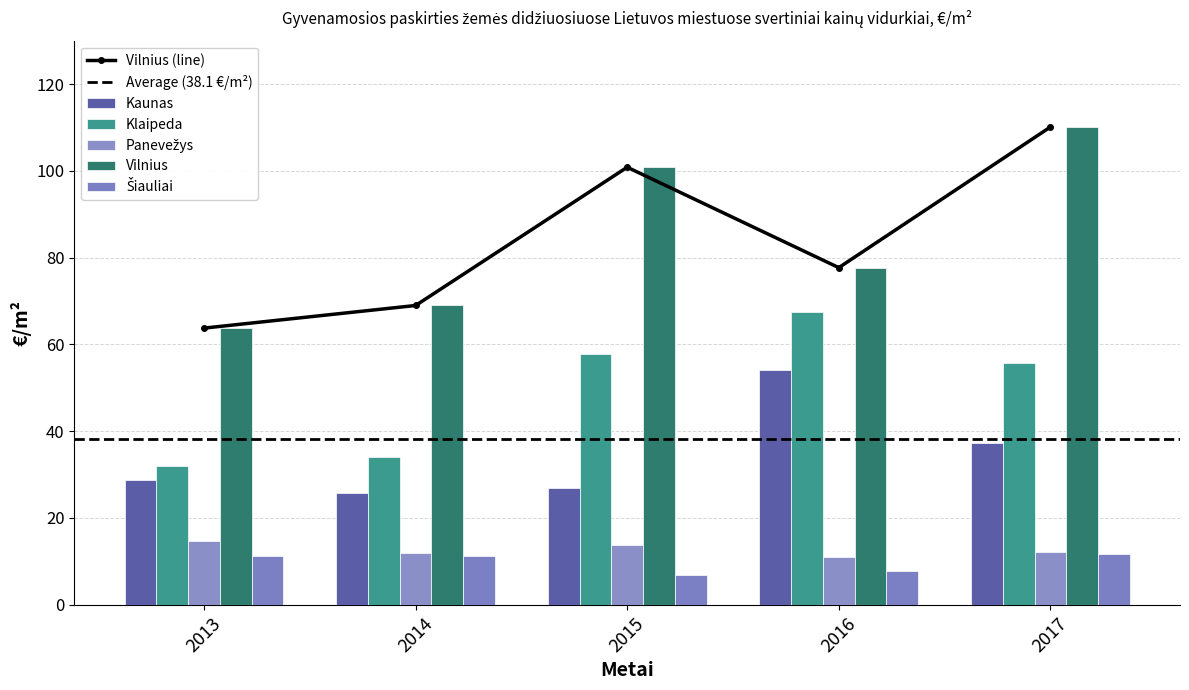

What is the difference between the maximum and minimum values in the Klaipeda series?

35.5